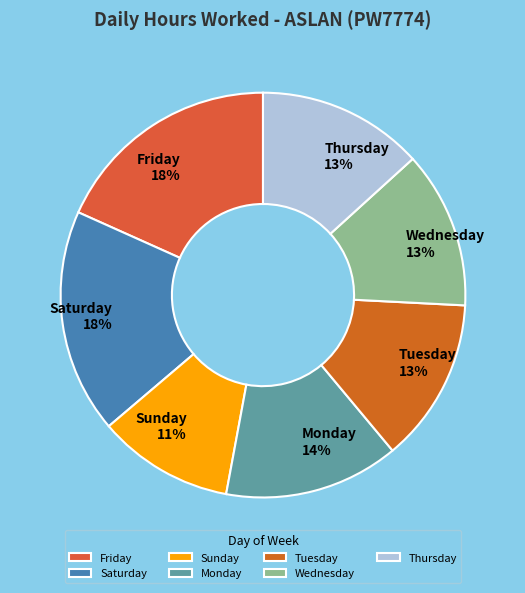

Is the sum of Monday and Friday greater than half?

No